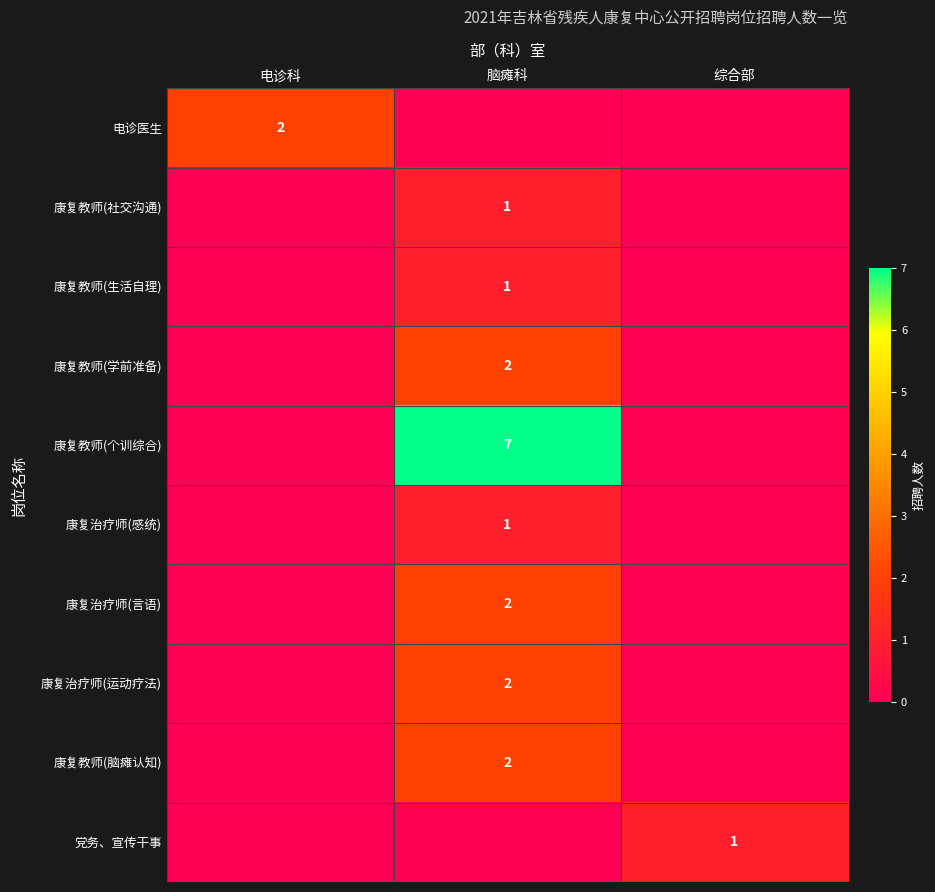

Is it true that 康复教师(脑瘫认知) equals 0 at 脑瘫科?

False